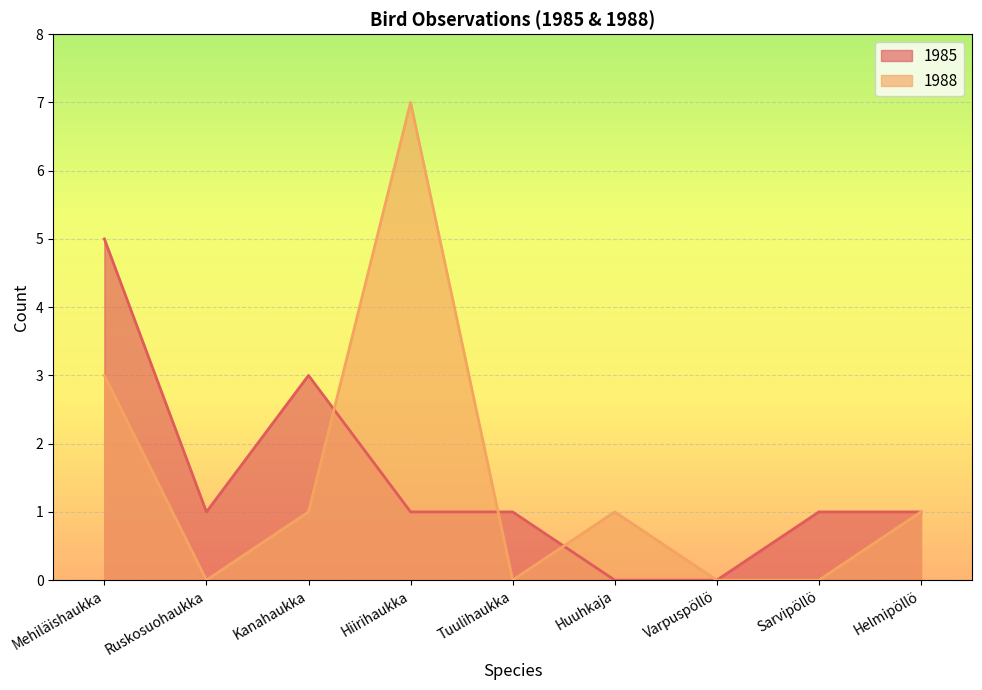

How many data points does each series have?

9